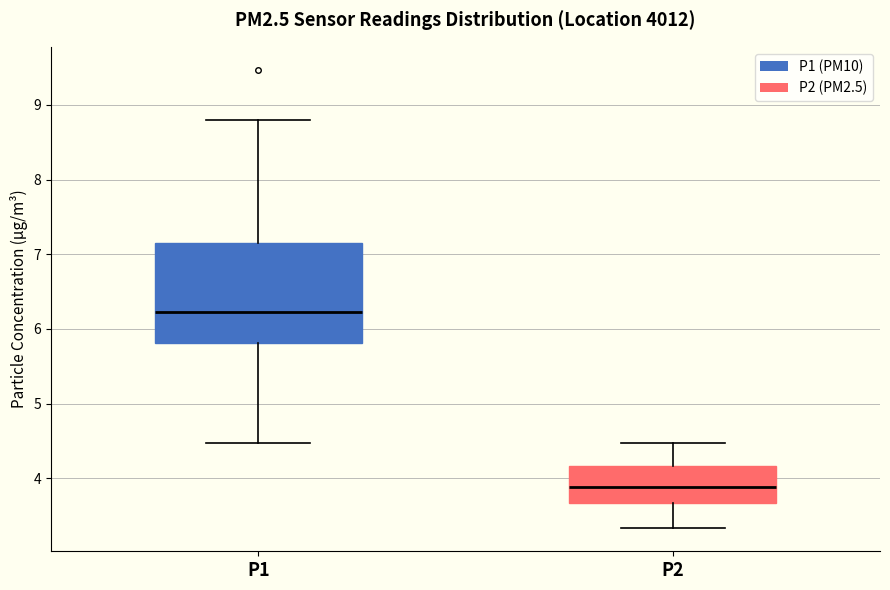

Reading left to right, read every box against the y-axis: the position of its median line, the range the box covers, and the ends of its whiskers. The values are not printed on the chart, so give them approximately, as read against the axis.

P1: median 6.2, box 5.8 to 7.2, whiskers 4.5 to 8.8
P2: median 3.9, box 3.7 to 4.2, whiskers 3.3 to 4.5